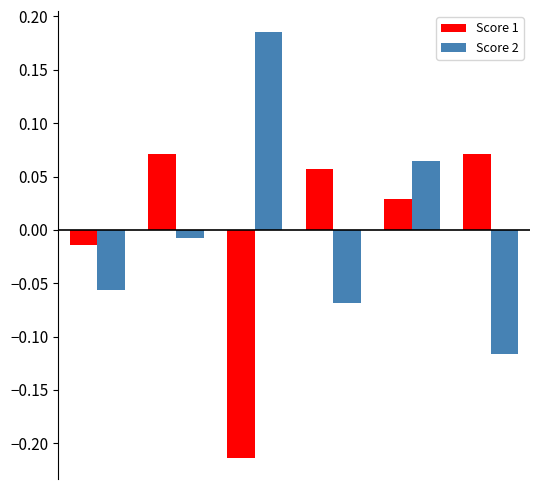

Rank the series by their maximum value, from highest to lowest.

Score 2, Score 1